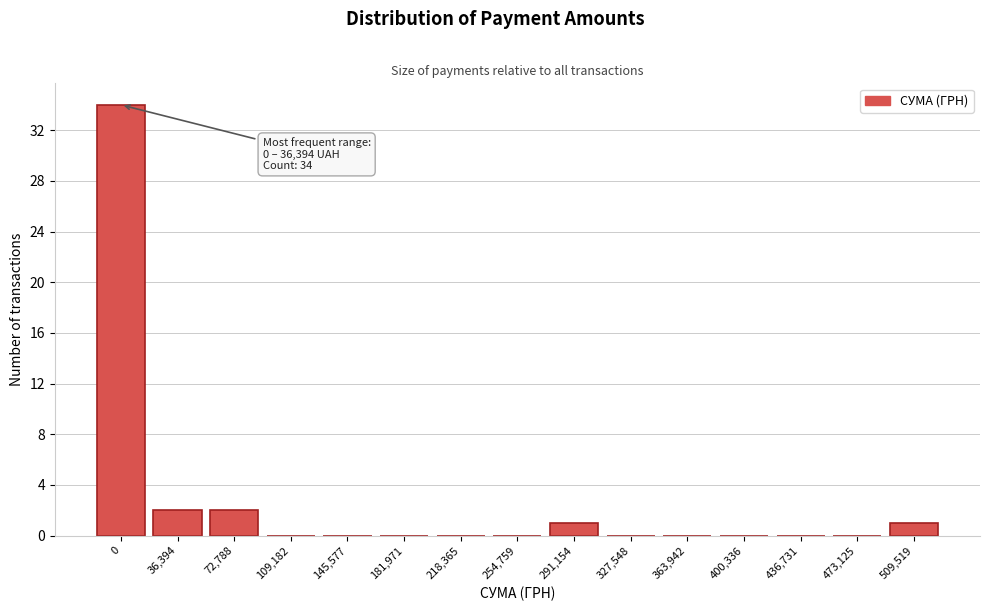

Reading right to left, what are all the values shown in this chart?

509,519=1	473,125=0	436,731=0	400,336=0	363,942=0	327,548=0	291,154=1	254,759=0	218,365=0	181,971=0	145,577=0	109,182=0	72,788=2	36,394=2	0=34